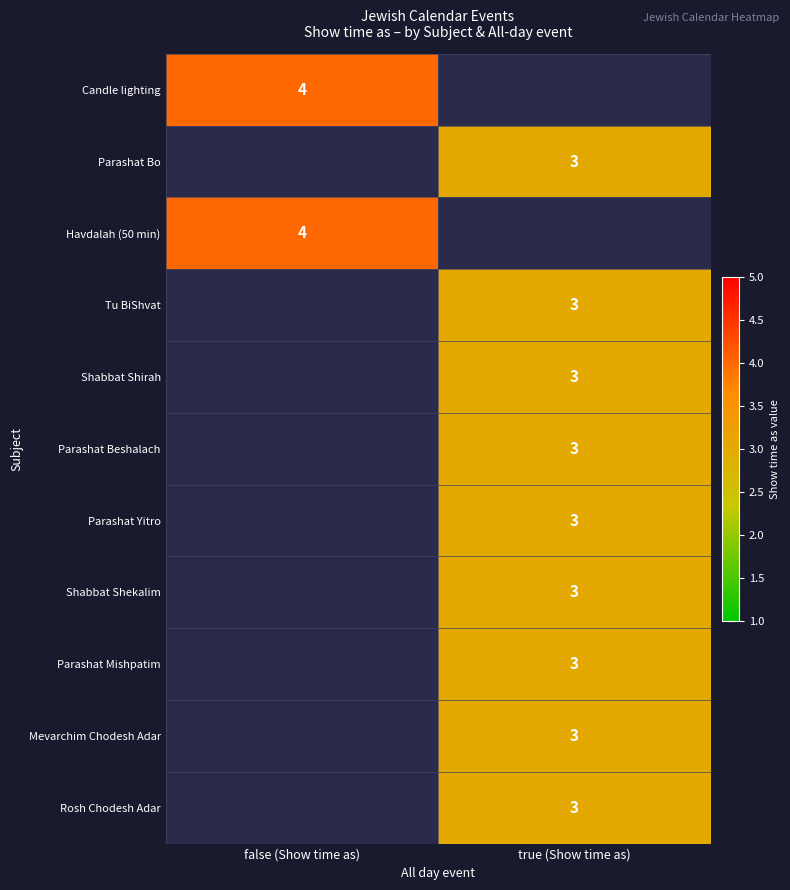

Is it true that Parashat Beshalach equals 3 at true (Show time as)?

True